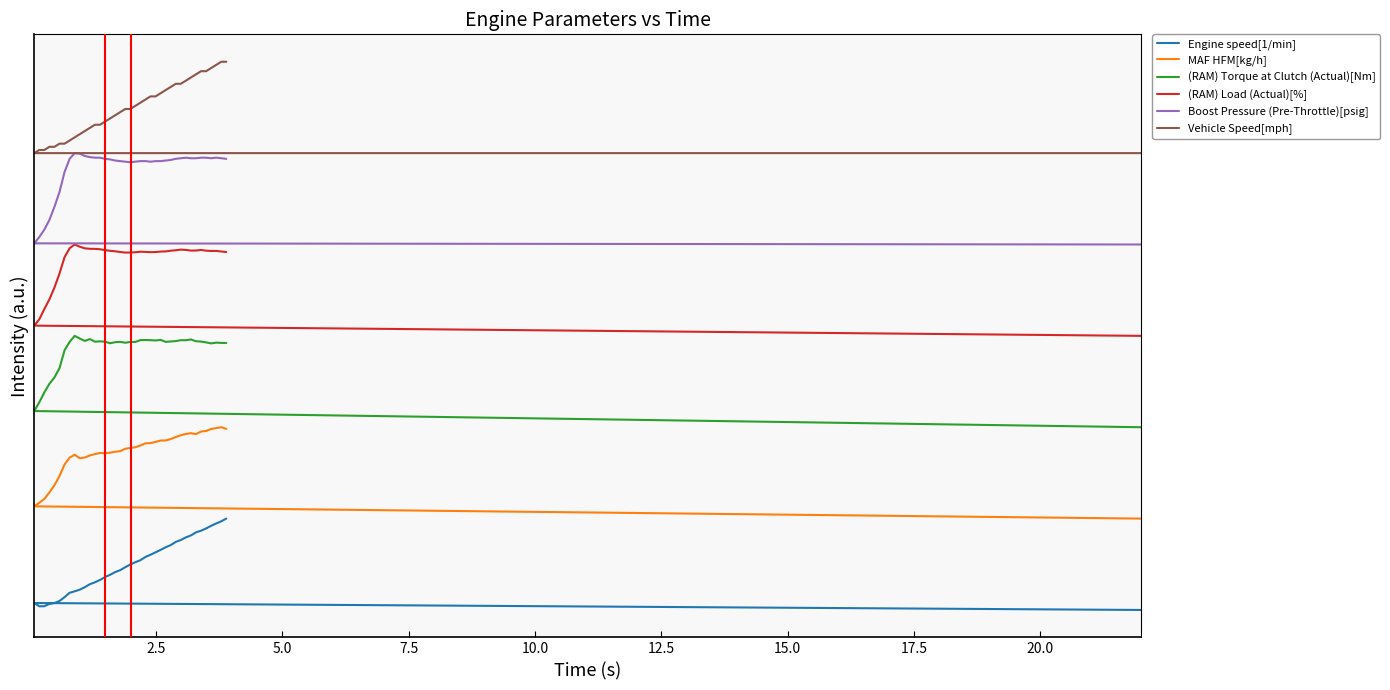

Which series has the widest spread of values?

Engine speed[1/min]